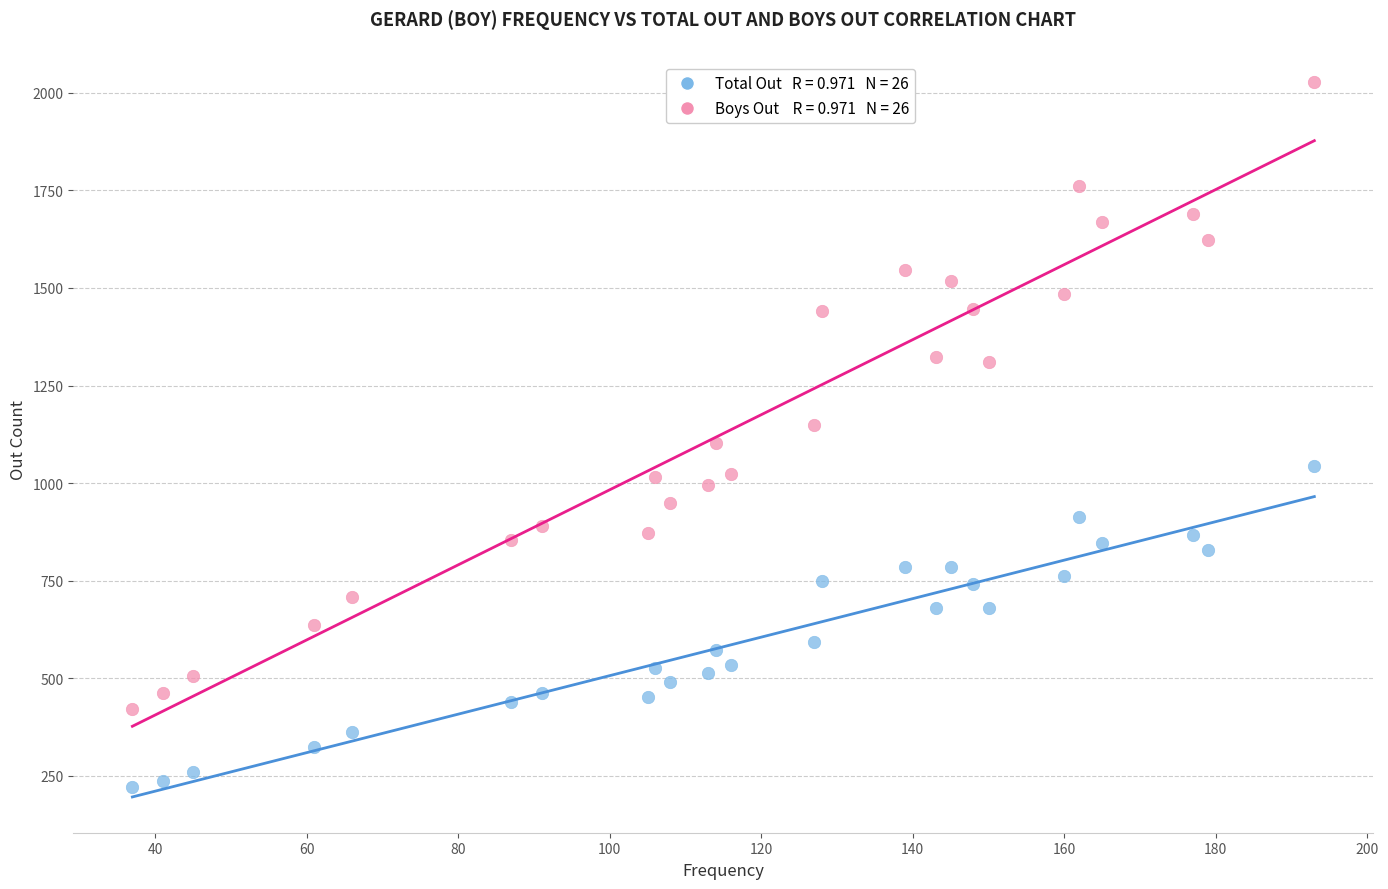

Across all data points, what is the range of X values (max minus min)?

156